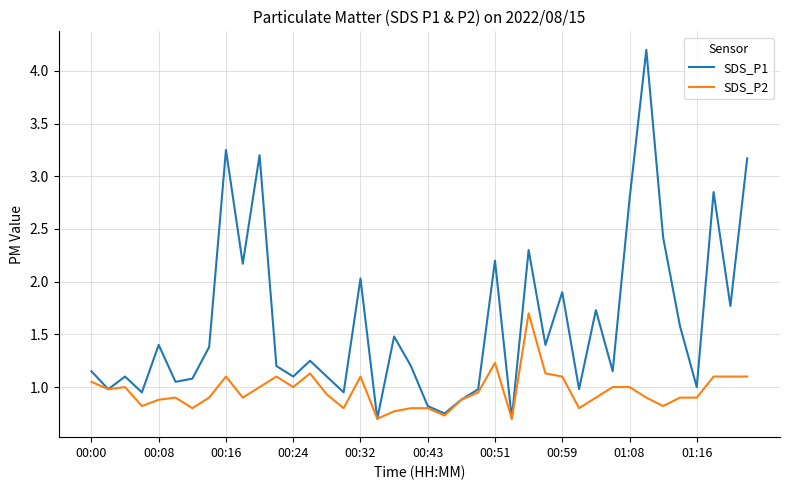

What is the maximum value for SDS_P1?

4.2